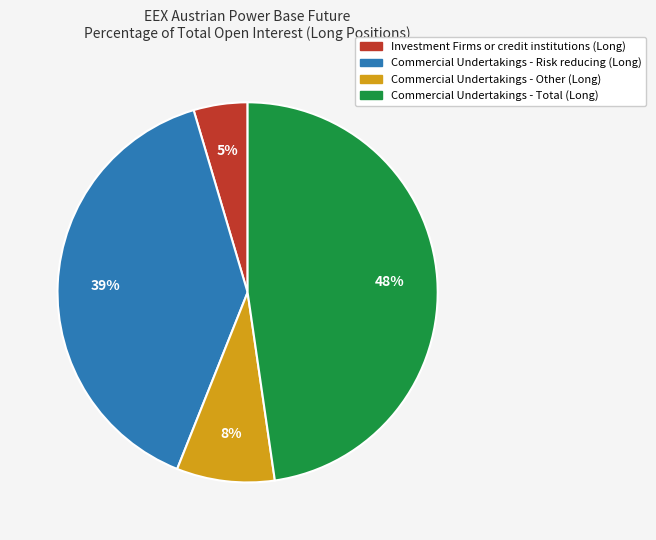

Rank the categories by value from highest to lowest.

Commercial Undertakings - Total (Long), Commercial Undertakings - Risk reducing (Long), Commercial Undertakings - Other (Long), Investment Firms or credit institutions (Long)